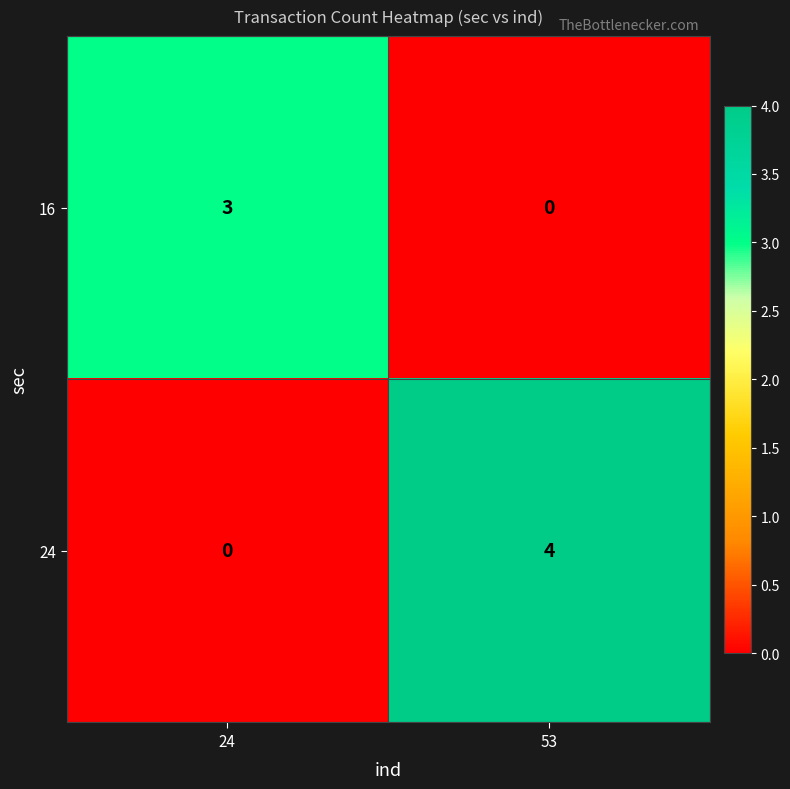

Rank the series at 53 from highest to lowest value.

24, 16